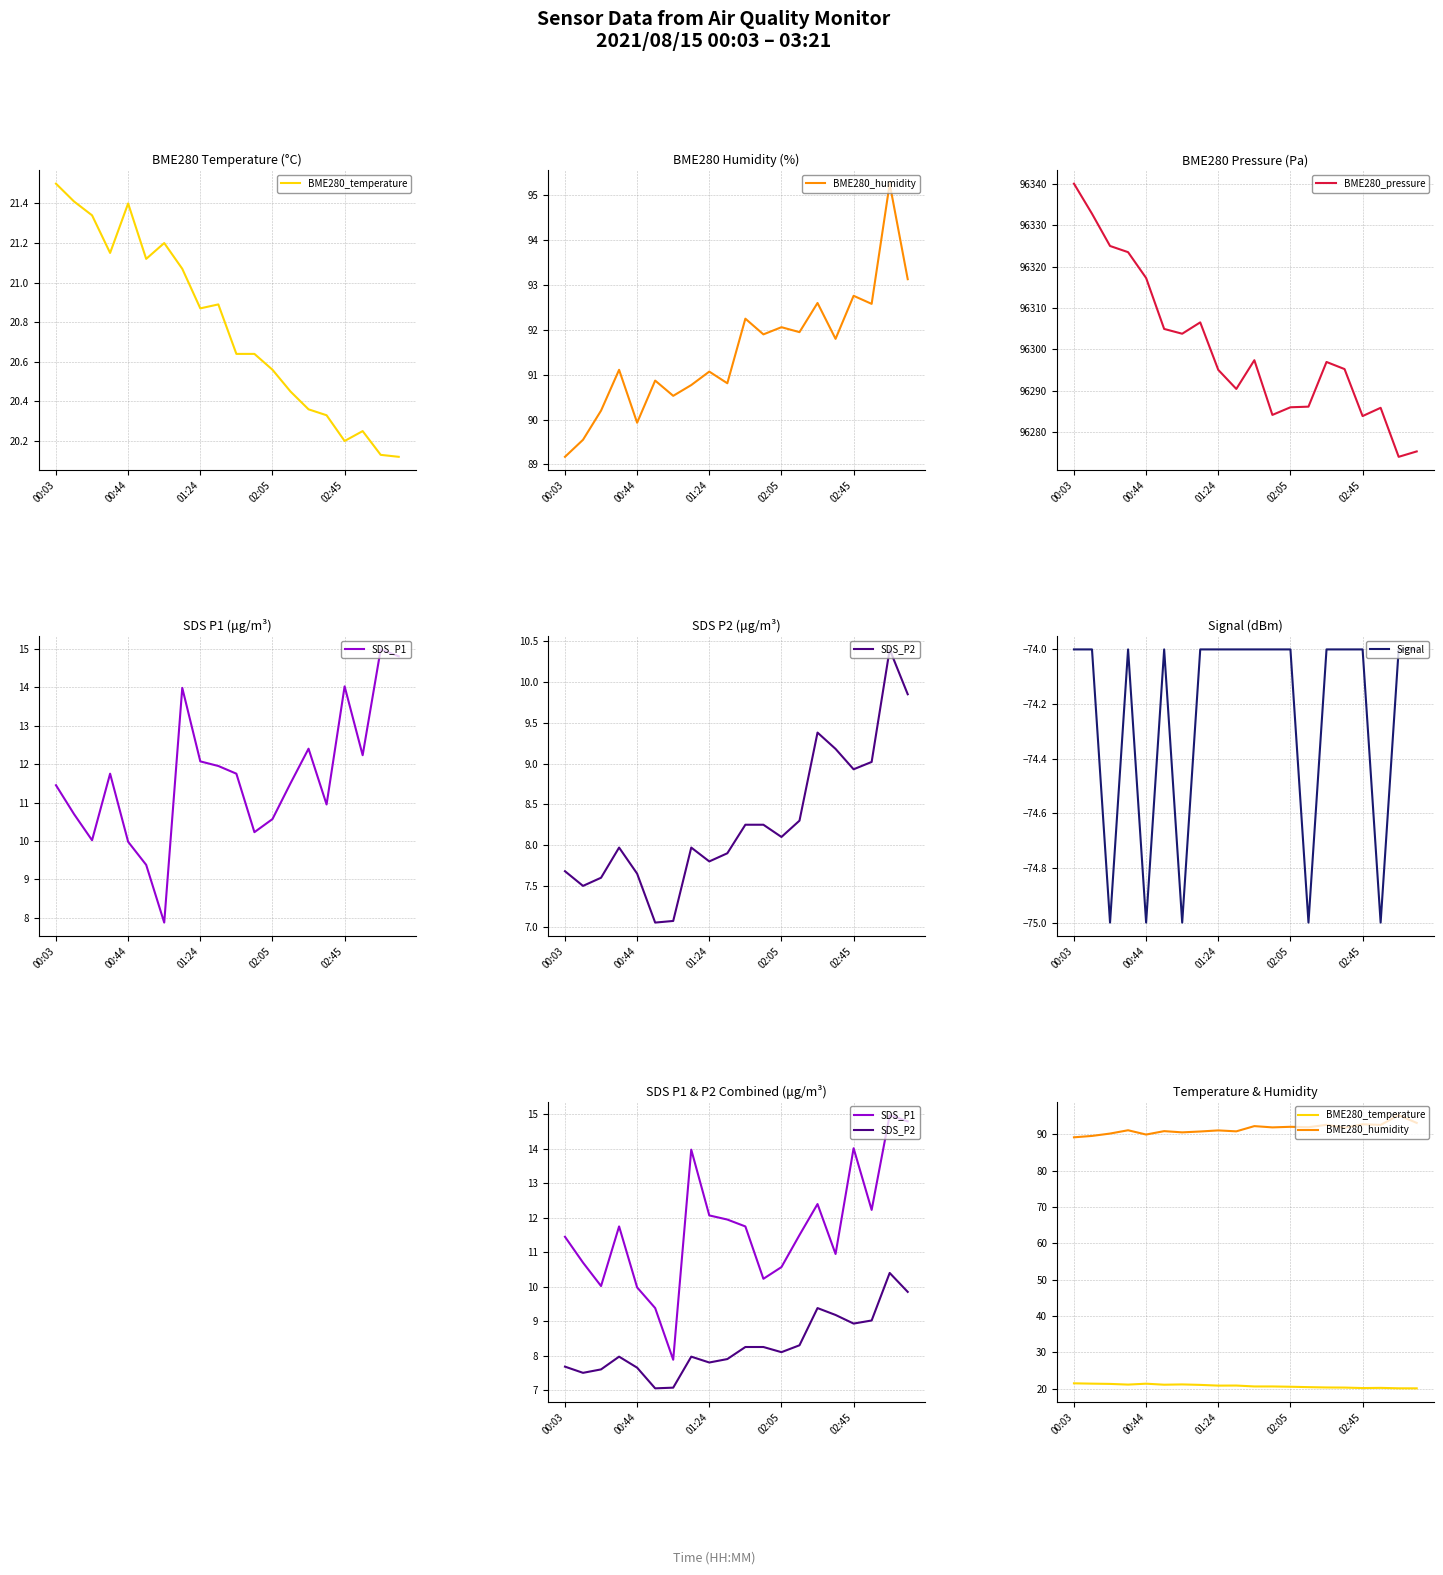

Rank the series at 18 from highest to lowest value.

BME280_pressure, BME280_humidity, BME280_temperature, SDS_P1, SDS_P2, Signal